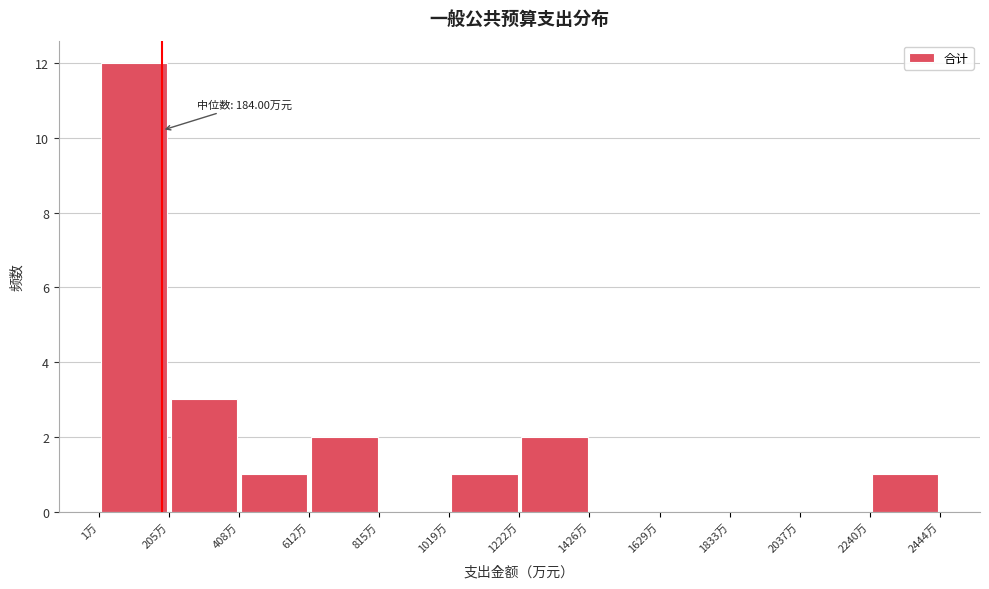

Over which range of the x-axis is the bar tallest?

0 to 200